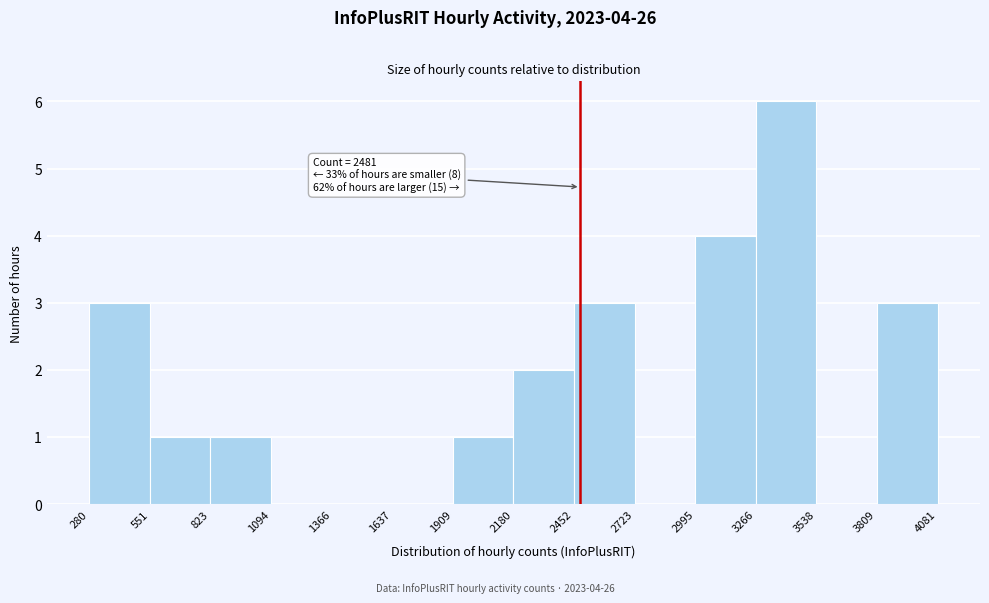

Which range on the x-axis has the tallest bar?

3266 to 3538